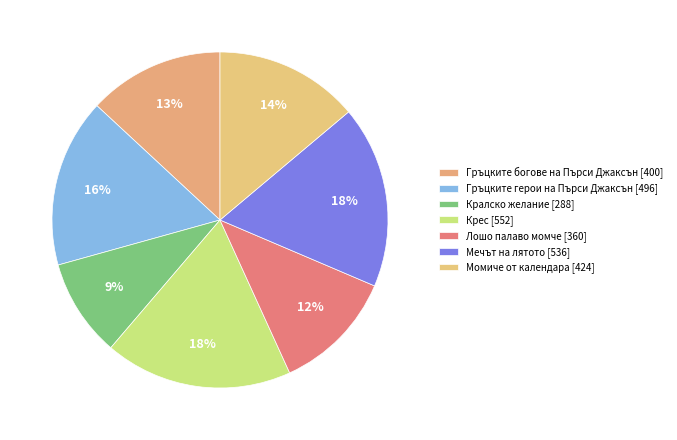

How many slices are in this pie chart?

7